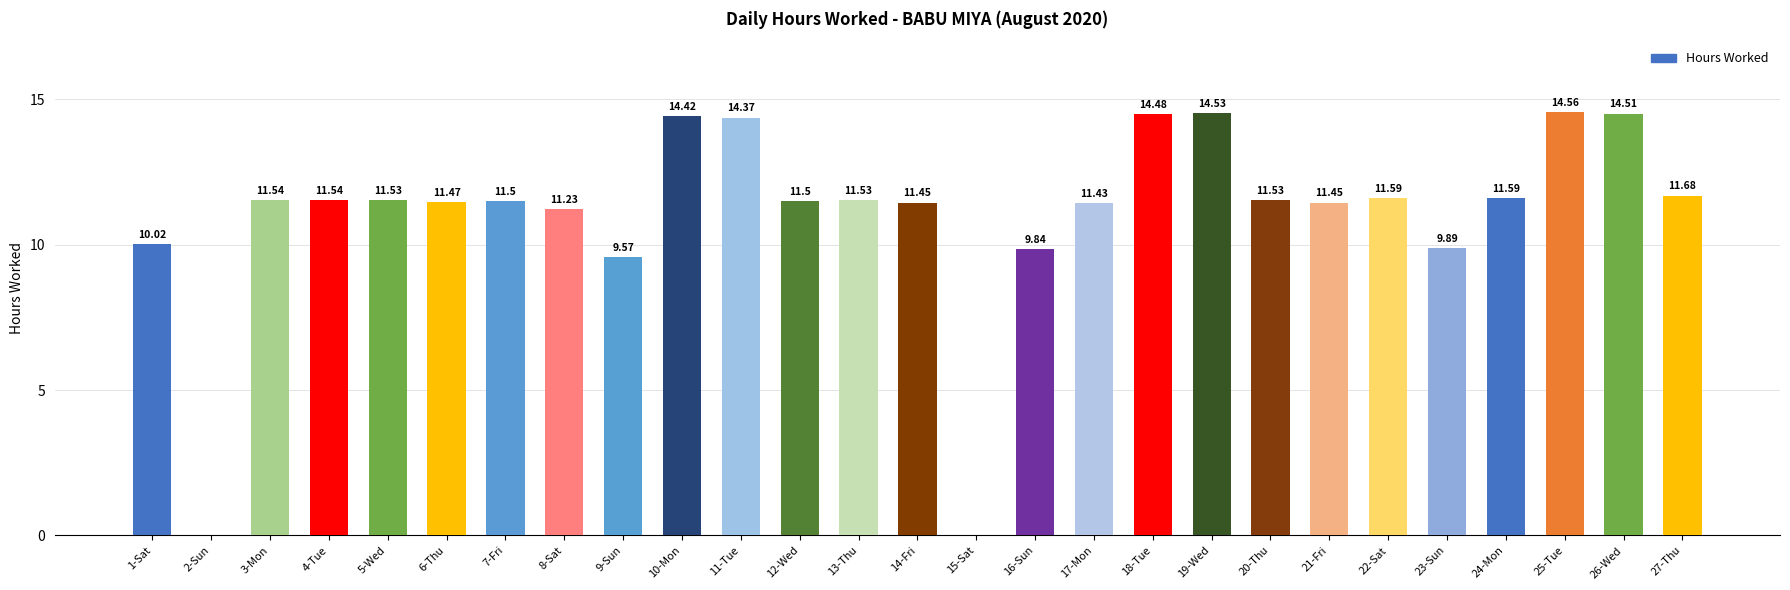

What is the ratio of the value at 1-Sat to the value at 25-Tue?

0.7